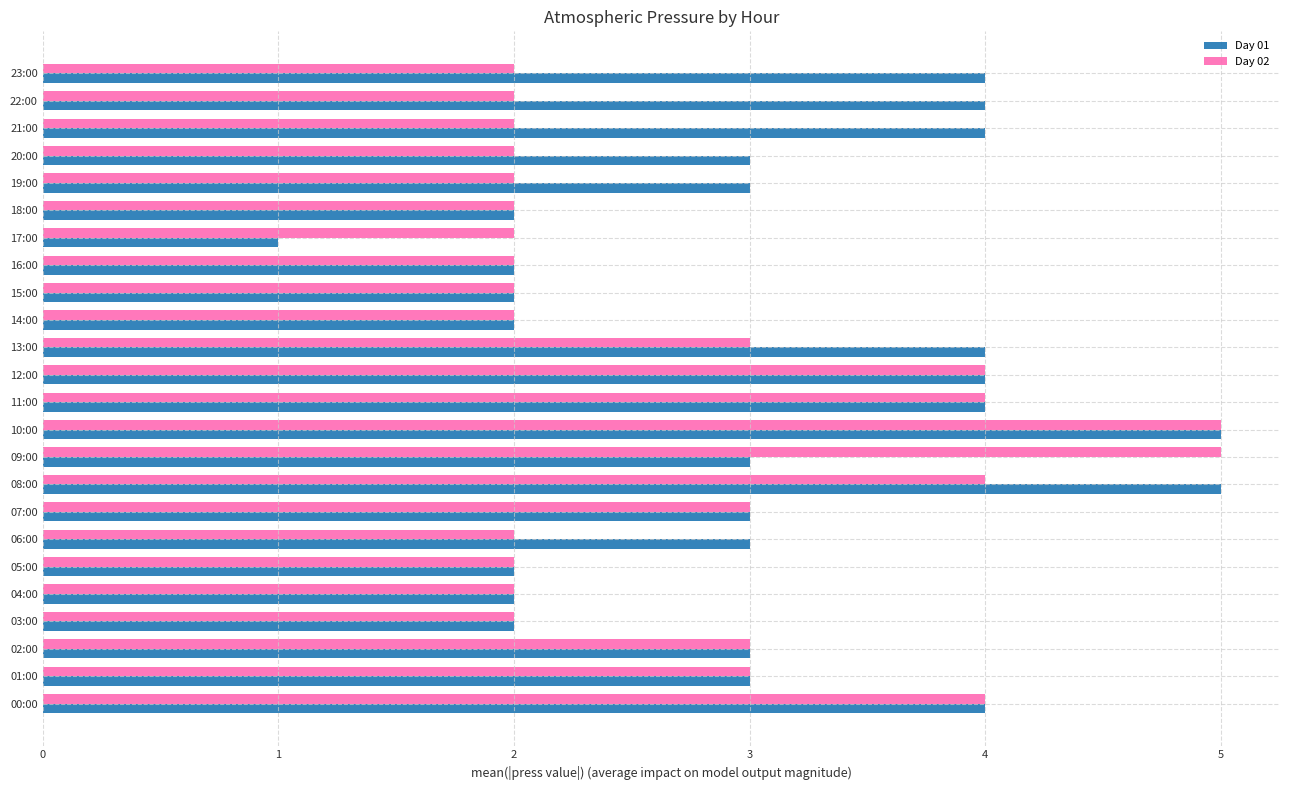

Which series has the widest spread of values?

Day 01